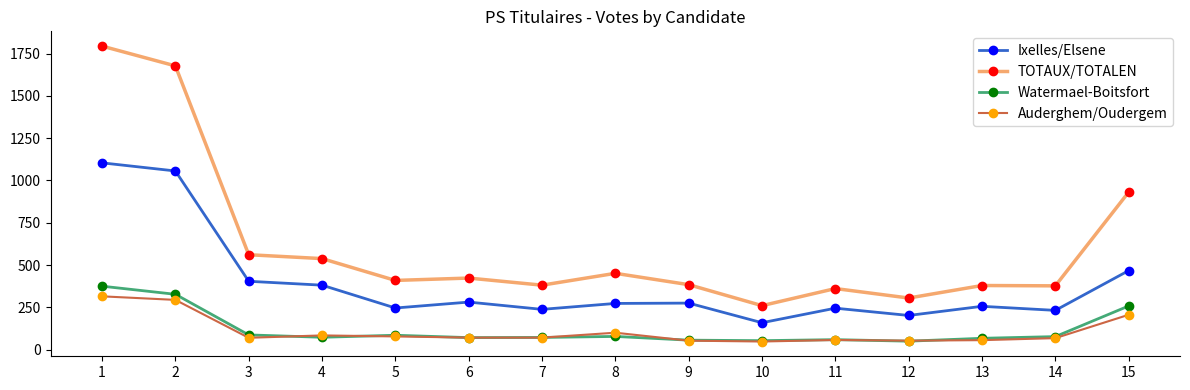

What is the value of the TOTAUX/TOTALEN point at the 1st from the left?

1794